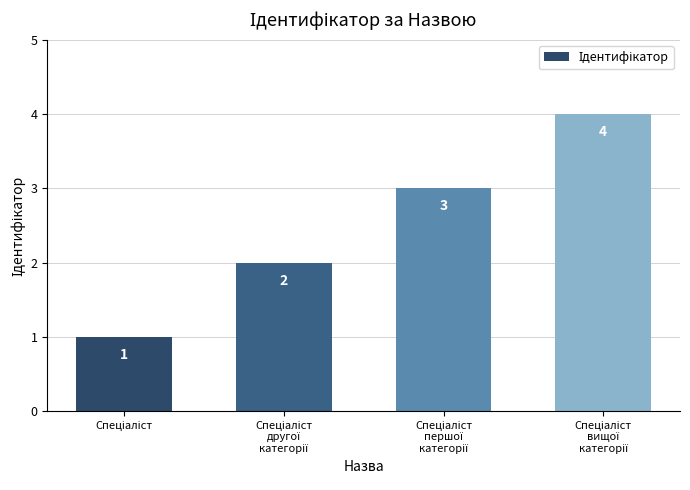

Count the values in the range 2 to 4.

3